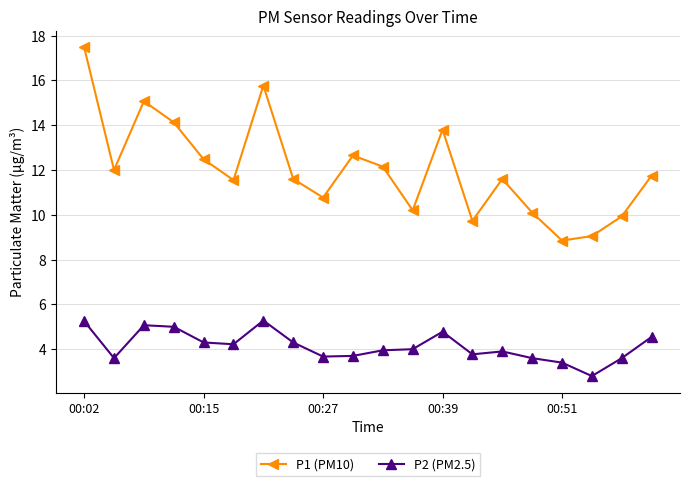

What are all the series names shown in the legend?

P1 (PM10), P2 (PM2.5)